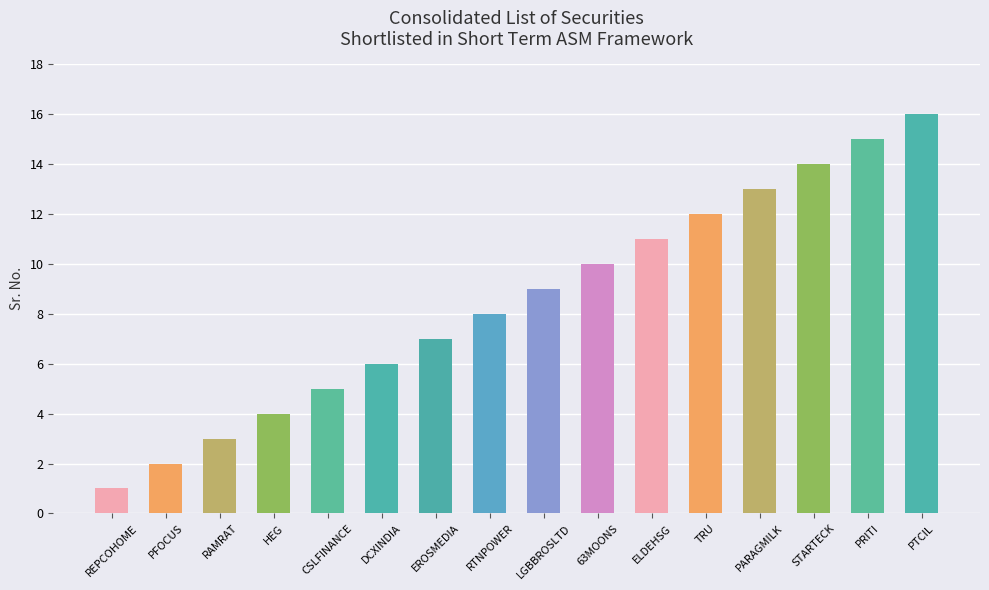

Rank the categories by value from highest to lowest.

PTCIL, PRITI, STARTECK, PARAGMILK, TRU, ELDEHSG, 63MOONS, LGBBROSLTD, RTNPOWER, EROSMEDIA, DCXINDIA, CSLFINANCE, HEG, RAMRAT, PFOCUS, REPCOHOME